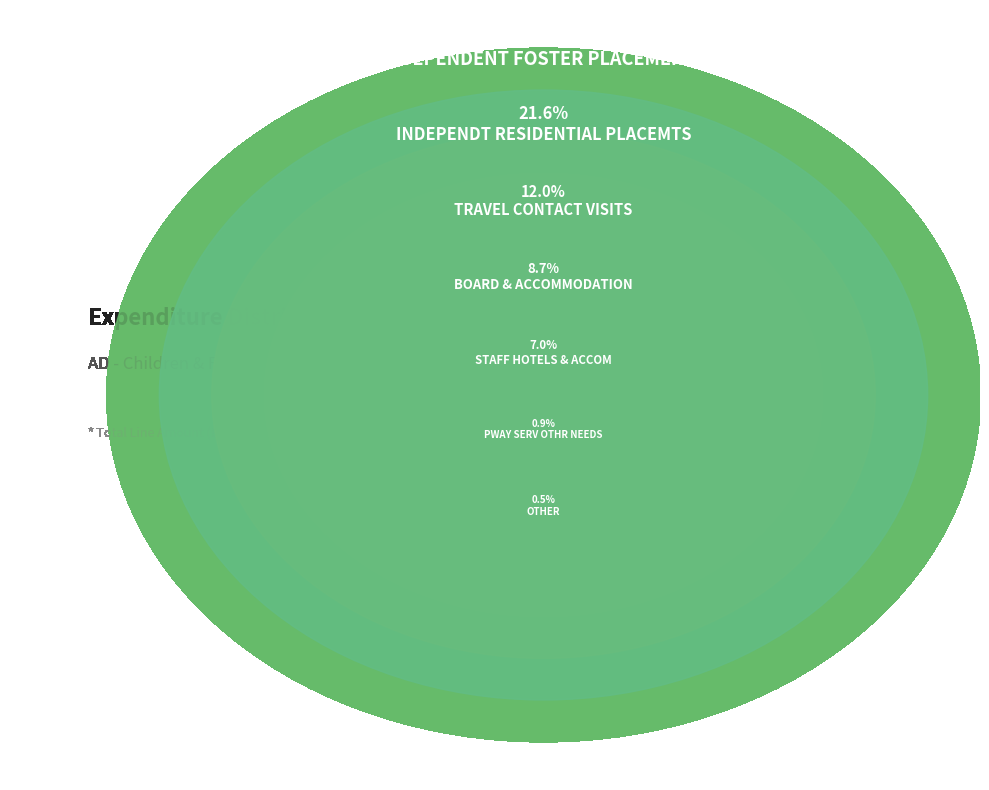

True or false: PWAY SERV OTHR NEEDS accounts for 1% of the total.

True